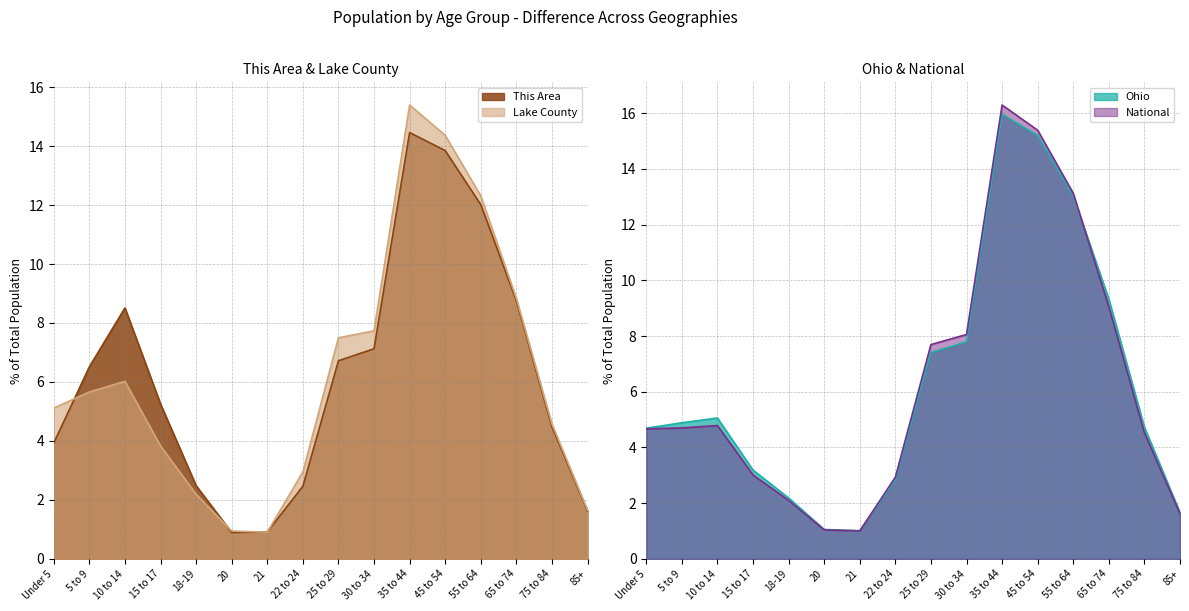

Is the value of National at 45 to 54 greater than the value of This Area at 15 to 17?

Yes